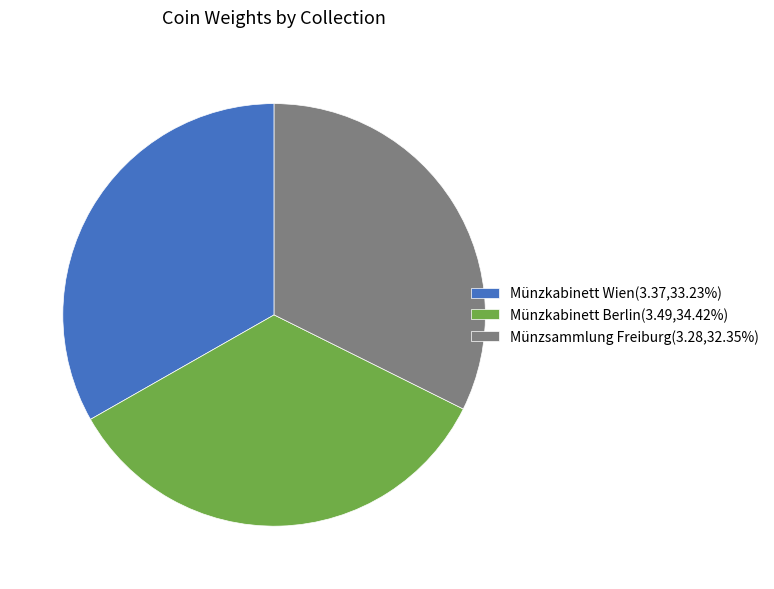

Which category has the smallest portion of the pie?

Münzsammlung Freiburg